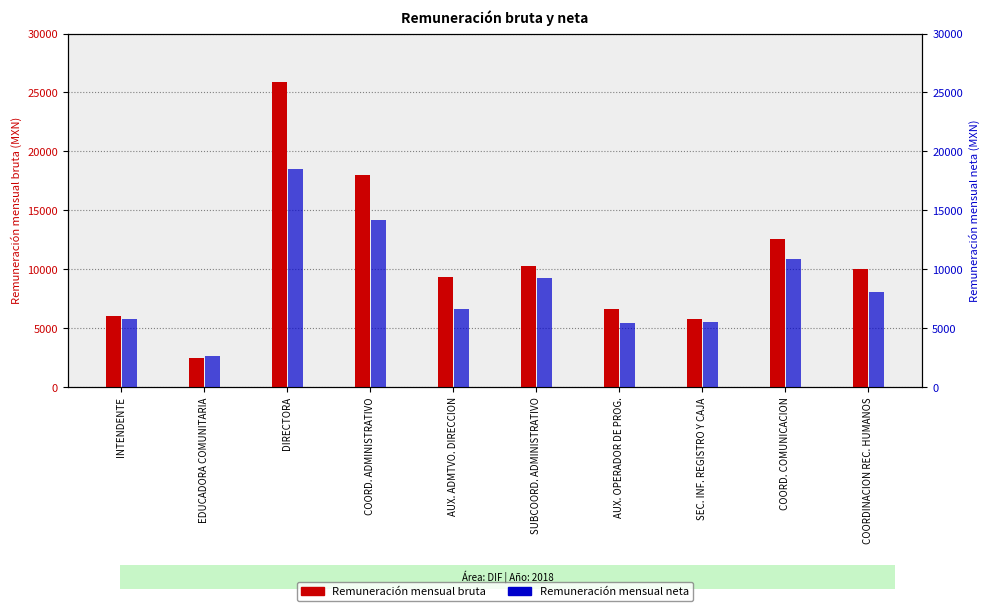

Which series has the largest range (max minus min)?

Remuneración mensual bruta